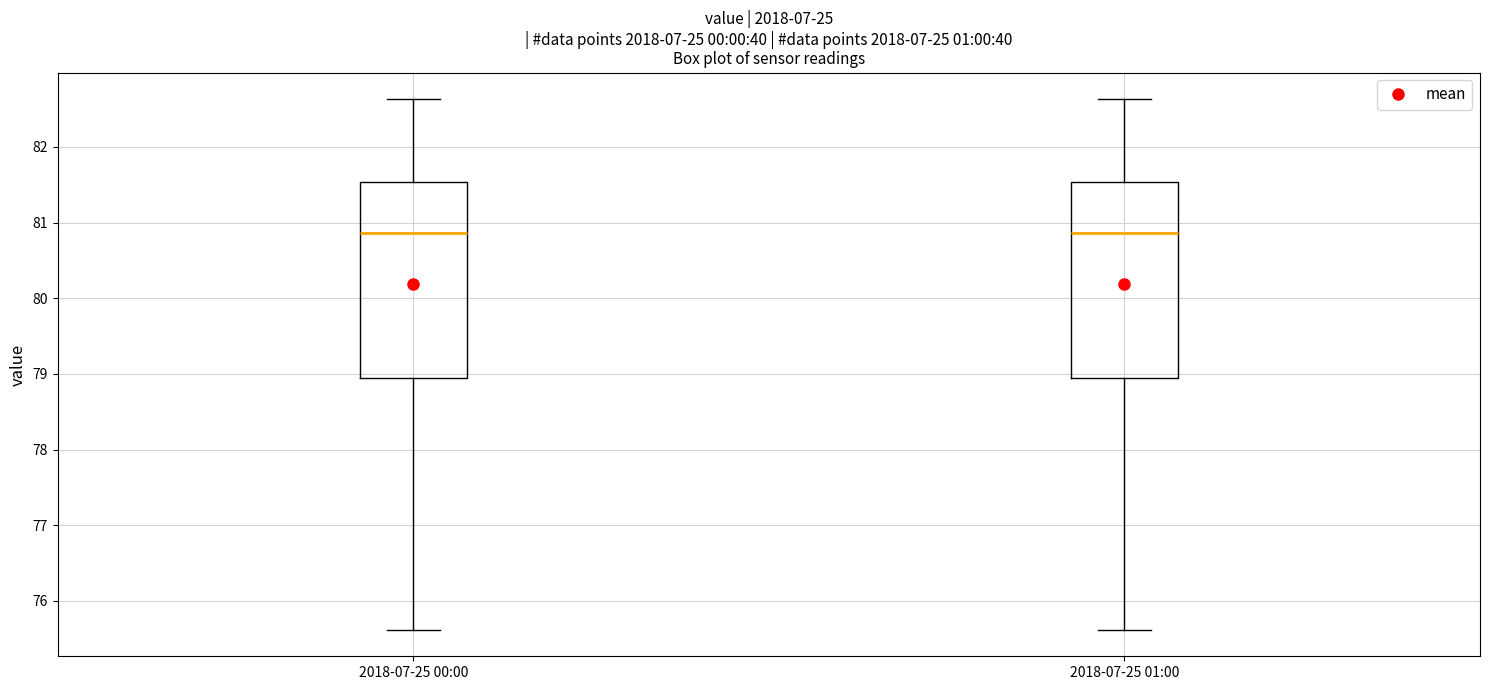

Reading left to right, transcribe this box plot: for each box, give where its median line is, the range the box spans, and where its two whiskers end, as read against the y-axis. The values are not printed on the chart, so give them approximately, as read against the axis.

2018-07-25 00:00: median 80.9, box 78.9 to 81.5, whiskers 75.6 to 82.6
2018-07-25 01:00: median 80.9, box 78.9 to 81.5, whiskers 75.6 to 82.6